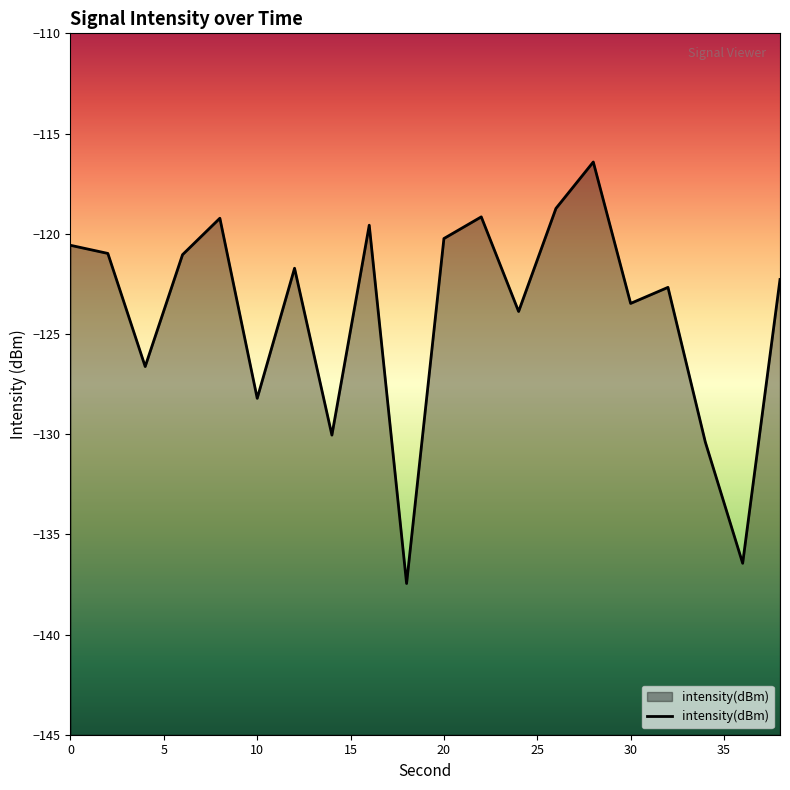

What is the sum of all values?

-2479.2